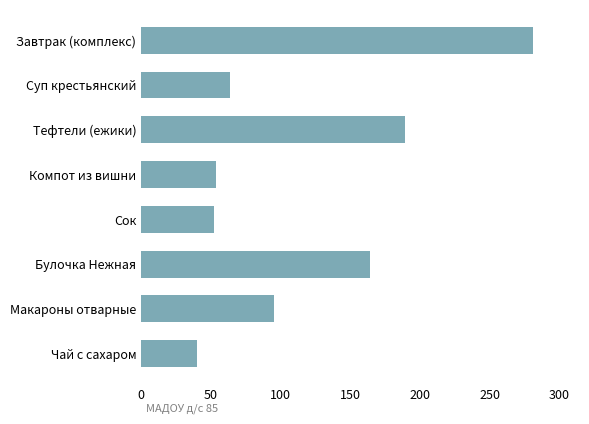

Reading bottom to top, what are all the values shown in this chart?

Чай с сахаром=40	Макароны отварные=95	Булочка Нежная=164	Сок=52	Компот из вишни=54	Тефтели (ежики)=189	Суп крестьянский=64	Завтрак (комплекс)=281